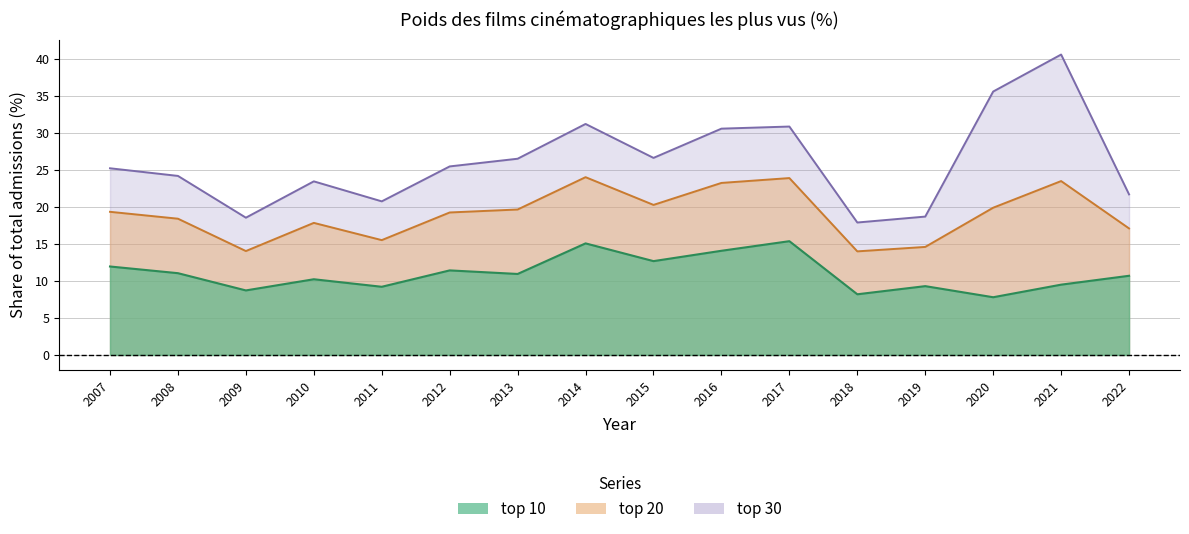

Between 2011 and 2021, which is larger?

2021